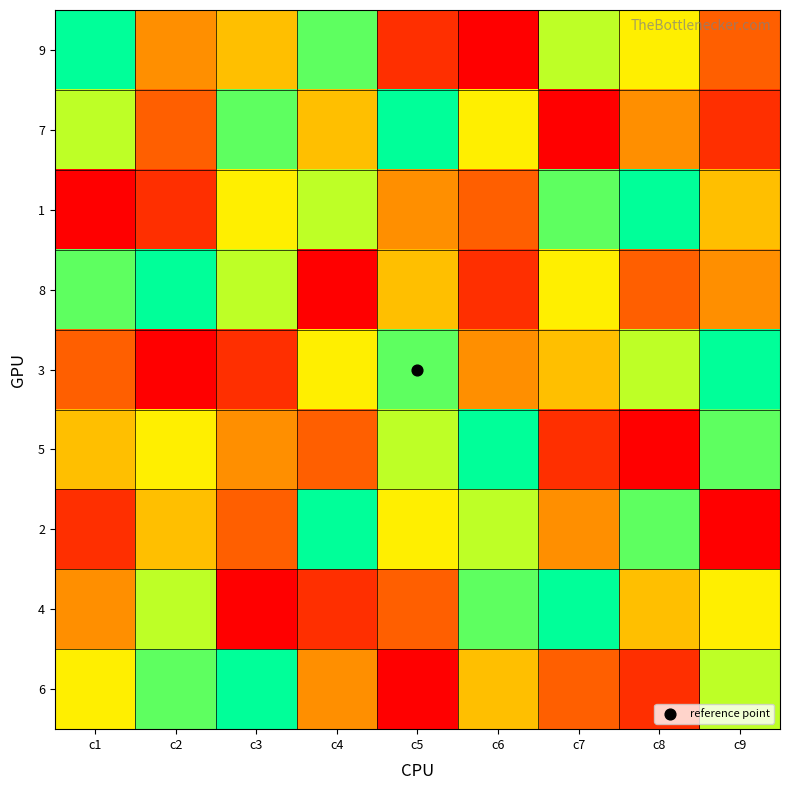

What is the total value across all series at c4?

45